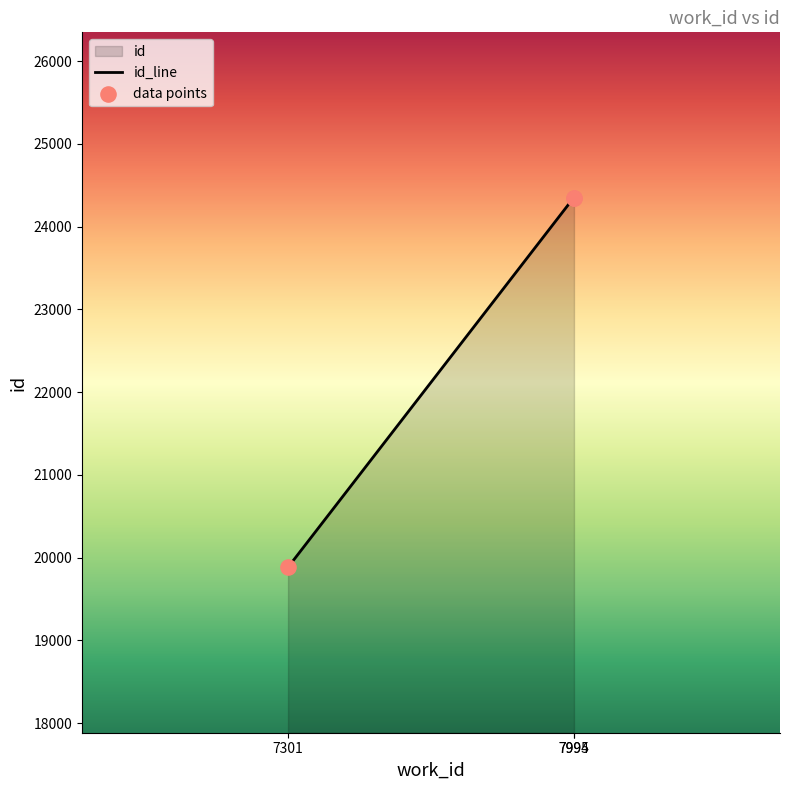

Approximately how many times larger is the value at 7995 compared to 7994?

1.0